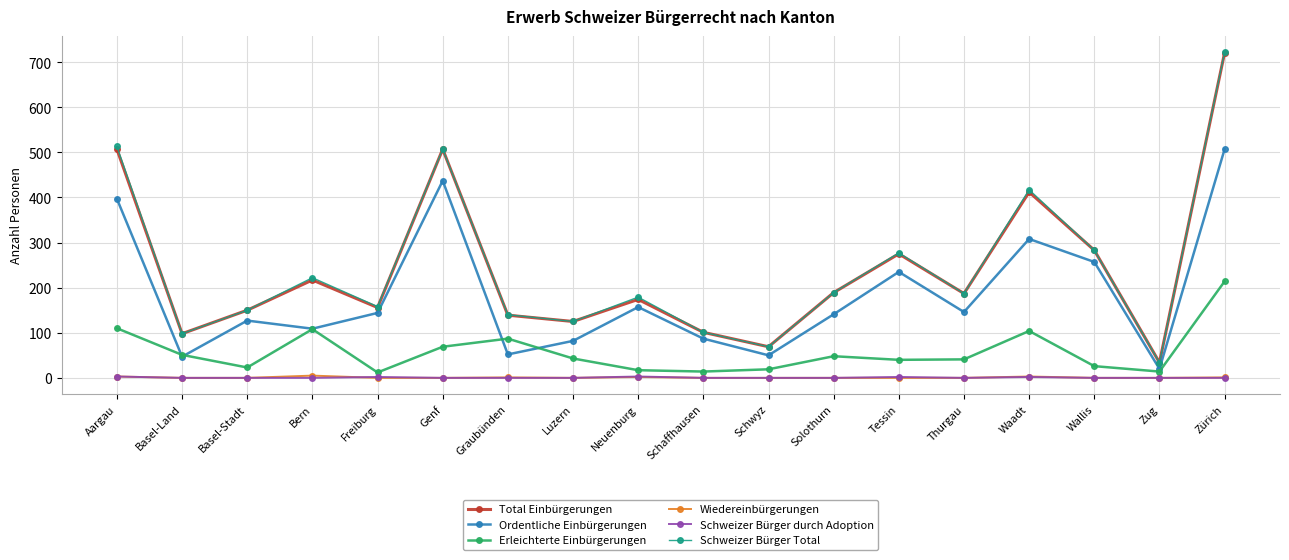

The Ordentliche Einbürgerungen series shows 144 at Freiburg. True or false?

True